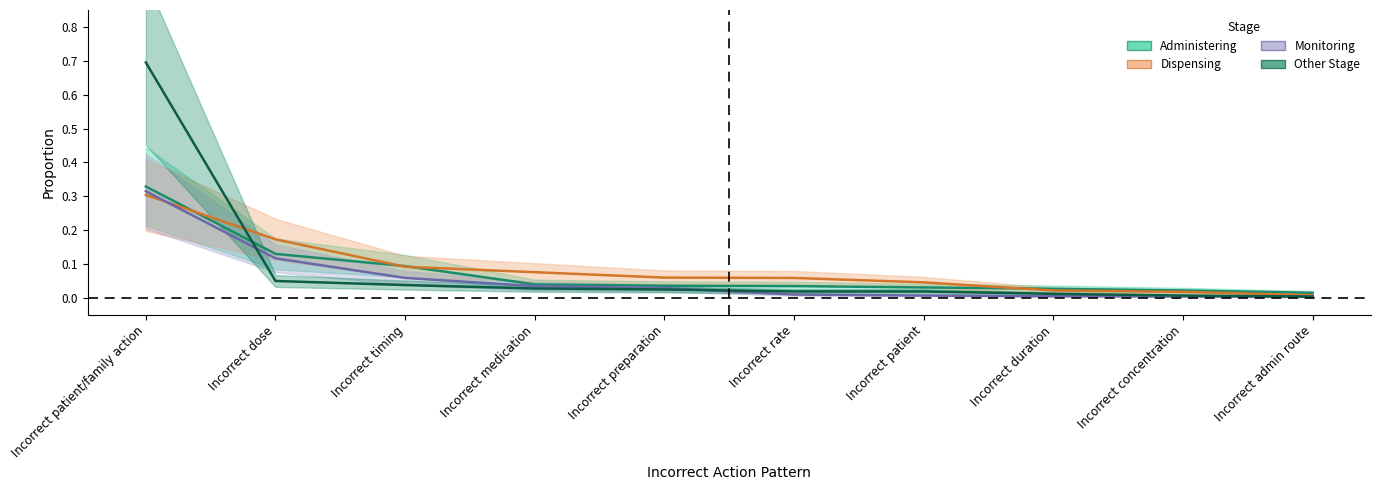

True or false: Other Stage has more than 1 interior local peaks.

False